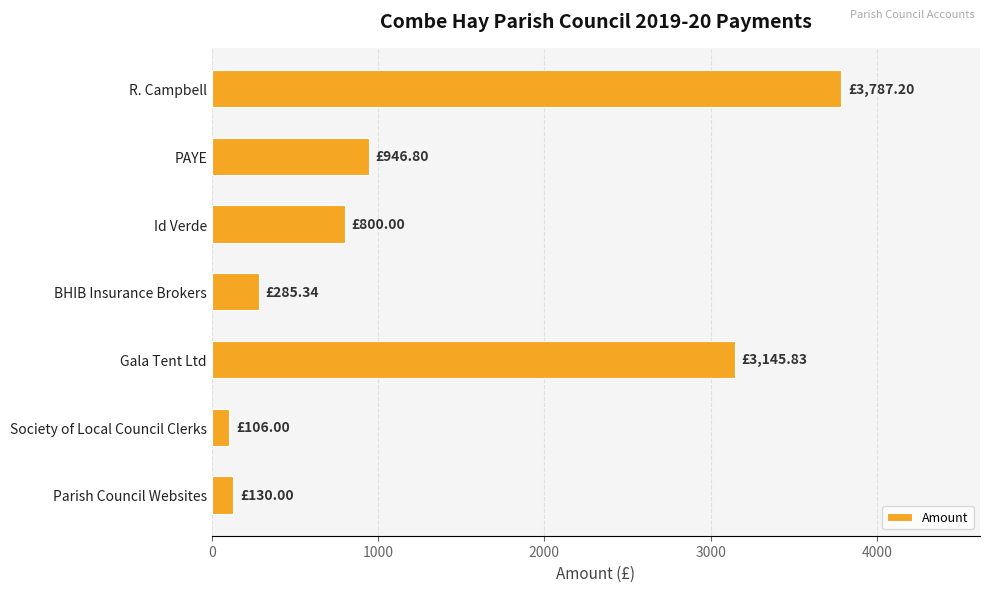

Which label corresponds to the largest value in the chart?

R. Campbell